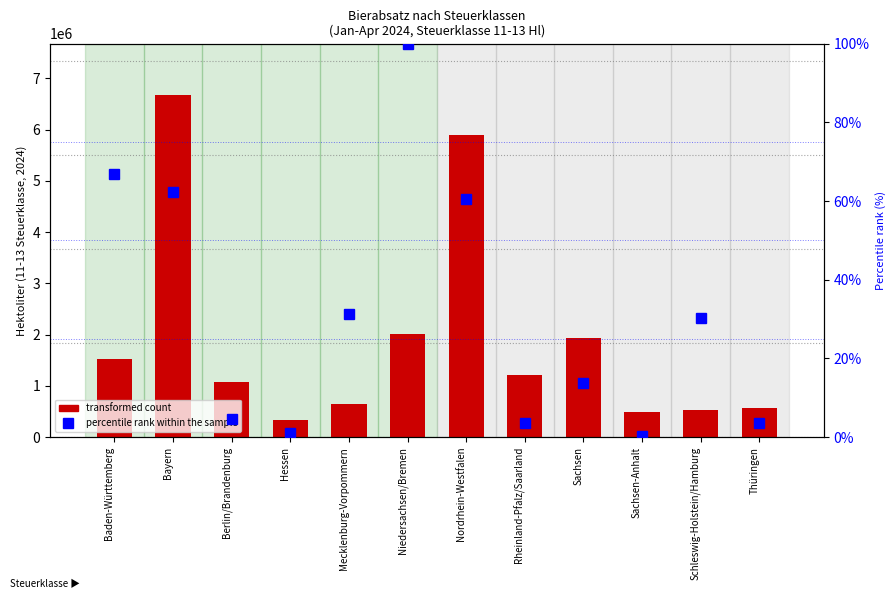

At Niedersachsen/Bremen, list the series in order from largest to smallest.

transformed count, percentile rank within the sample